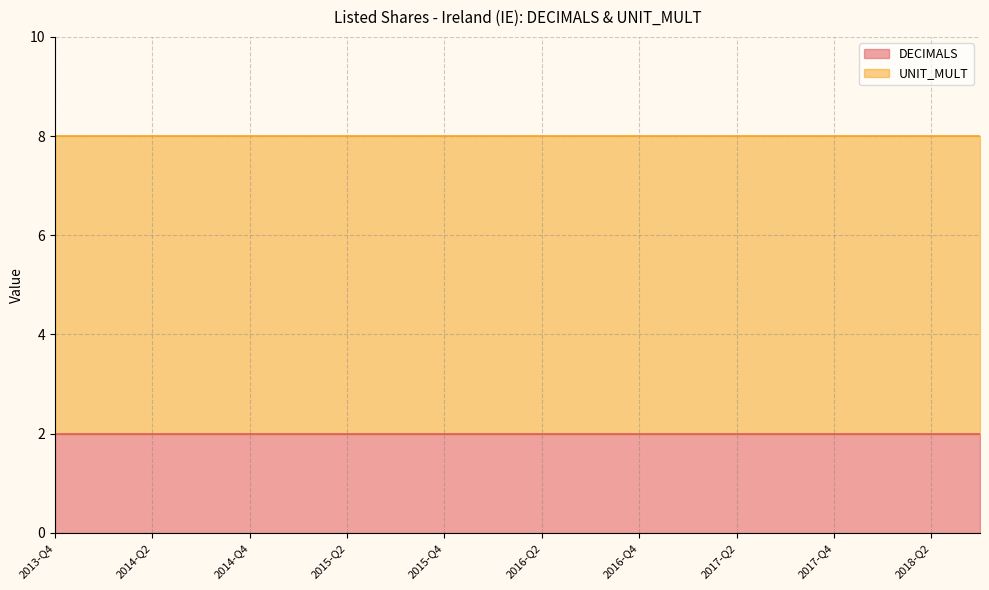

Which series has the largest total across all categories?

UNIT_MULT